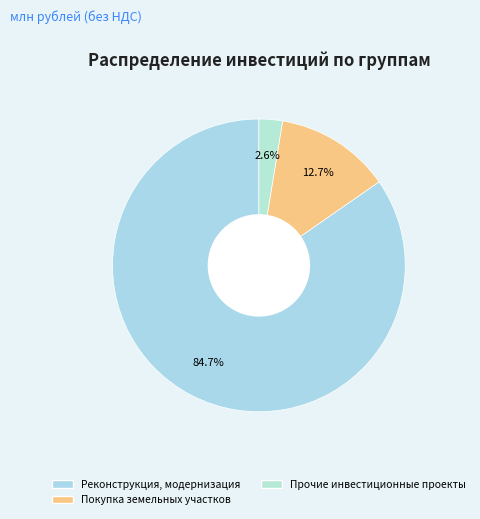

Which category accounts for the majority?

Реконструкция, модернизация